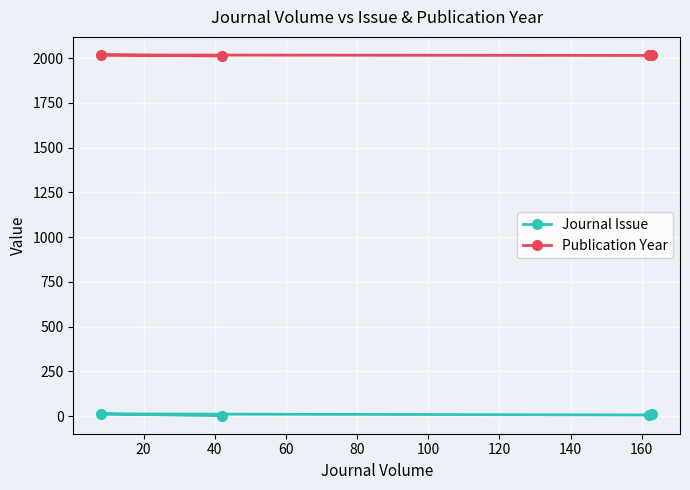

Which series has the largest range (max minus min)?

Journal Issue